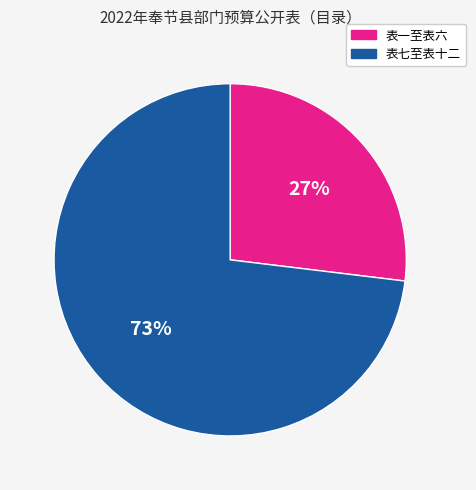

Count the number of slices in the pie.

2